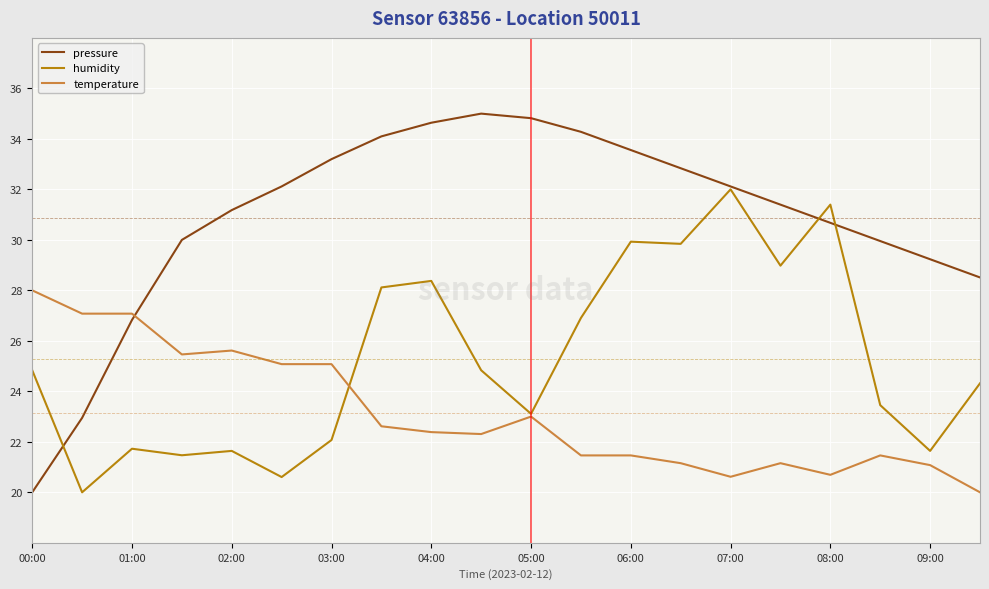

Which series has the largest range (max minus min)?

pressure